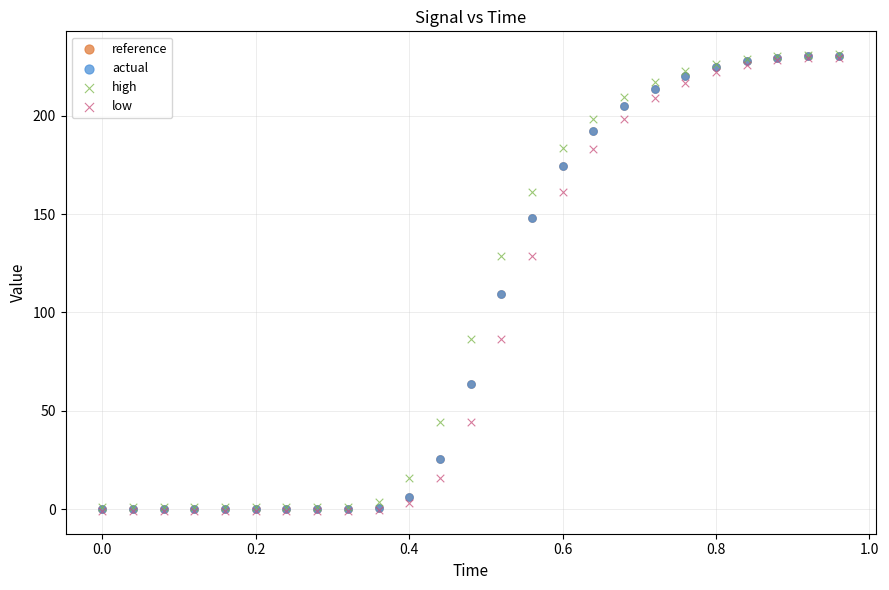

What are all the series names shown in the legend?

reference, actual, high, low